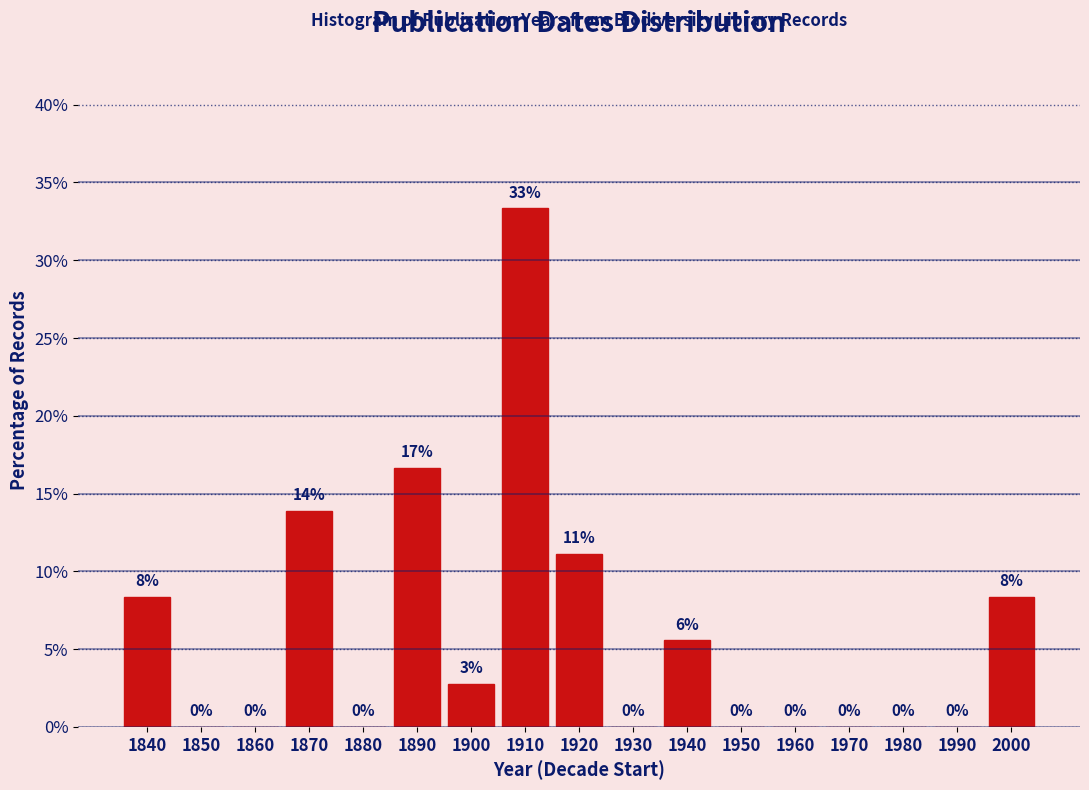

At which label is the value closest to 16?

1890